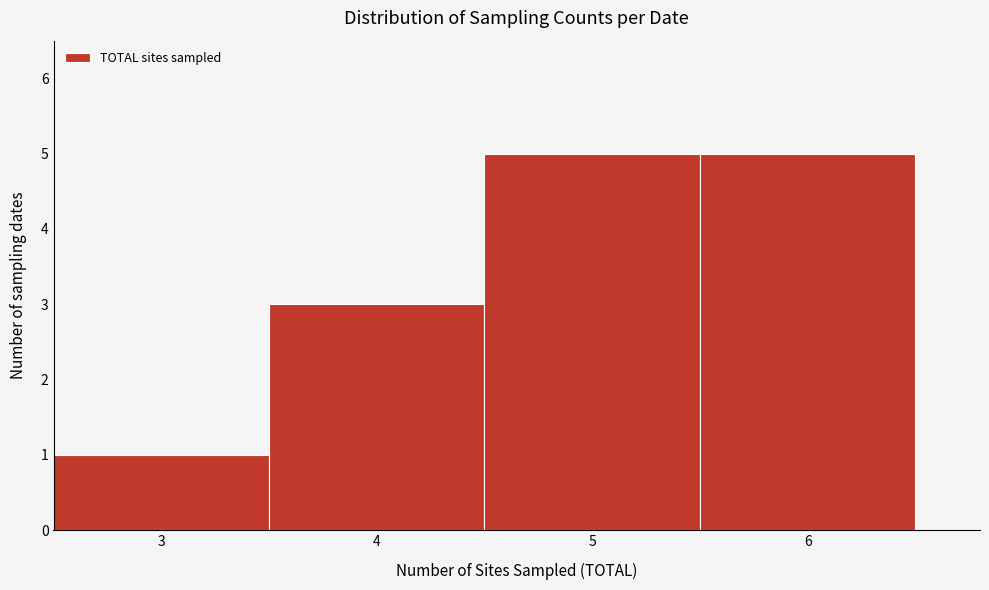

Reading left to right, transcribe this chart: for each bar, give the range it covers on the x-axis and its height. The values are not printed on the chart, so give them approximately, as read against the axis.

2.5 to 3.5: 1
3.5 to 4.5: 3
4.5 to 5.5: 5
5.5 to 6.5: 5